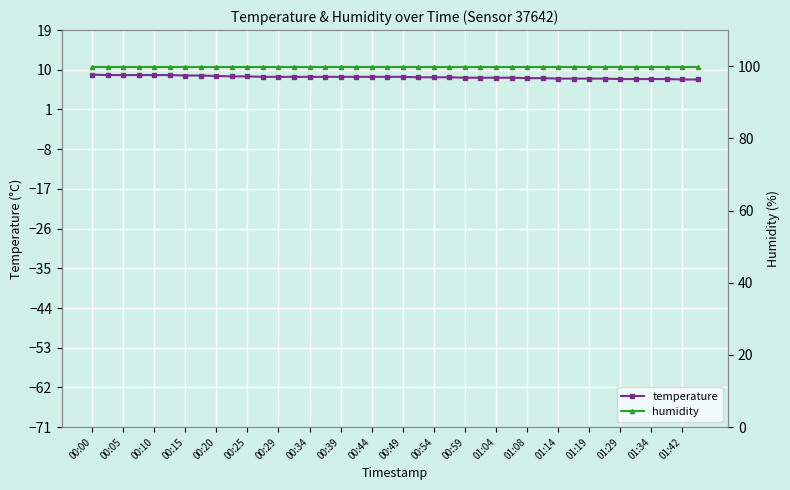

True or false: temperature has a value of 15.8 at 00:10.

False